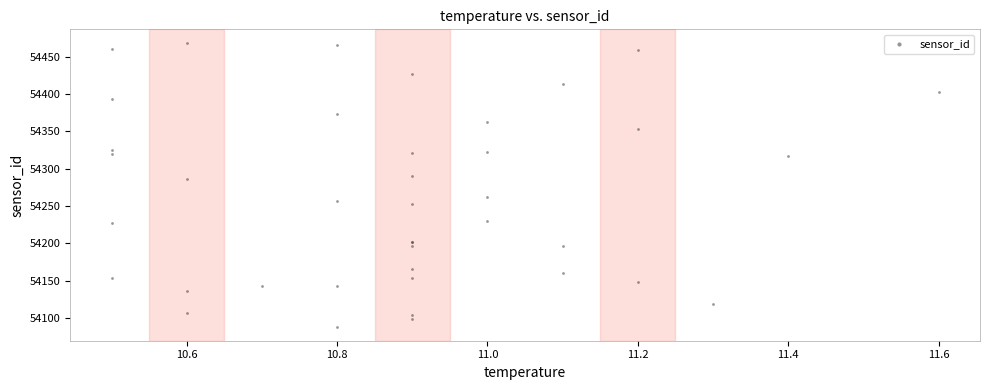

What Y value in the scatter plot is closest to 54278?

54285.7